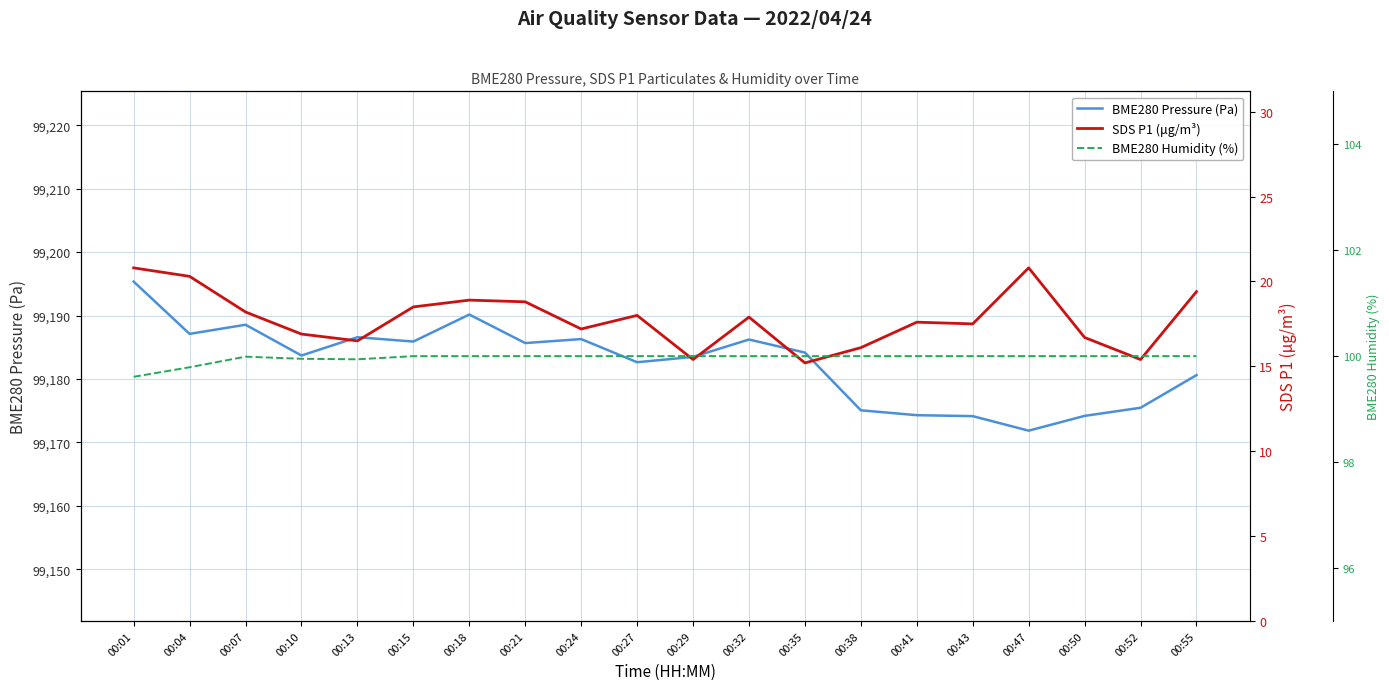

Rank the series at 00:24 from highest to lowest value.

BME280 Pressure (Pa), BME280 Humidity (%), SDS P1 (μg/m³)